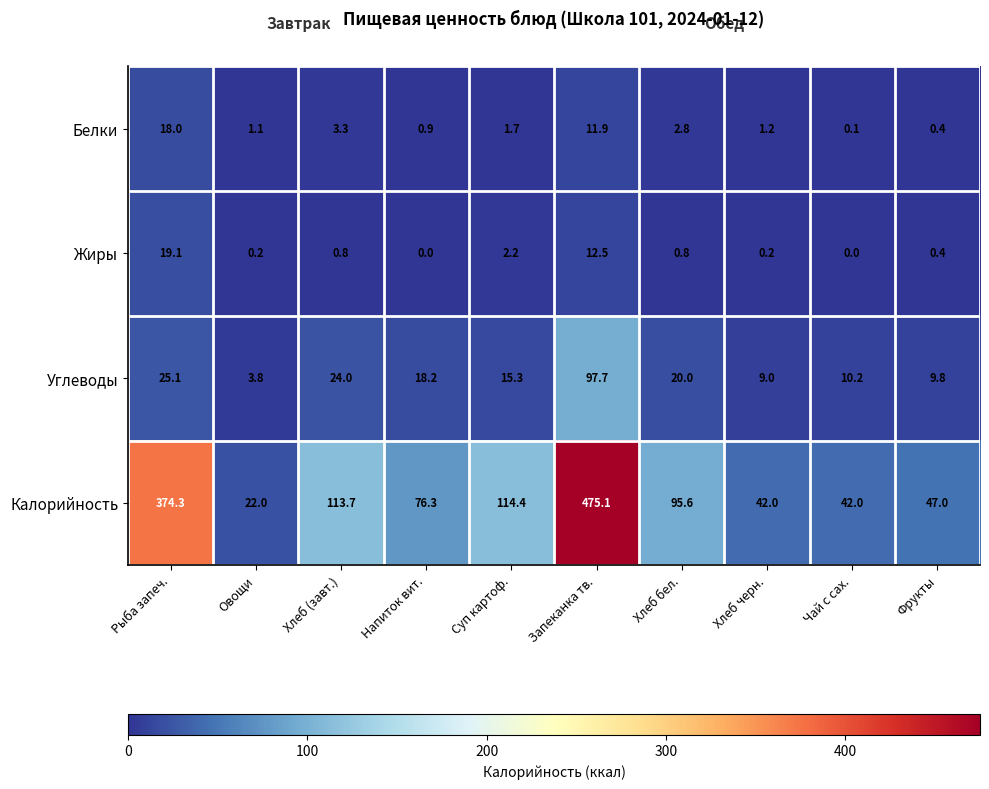

At which label does Углеводы reach its peak?

Запеканка тв.